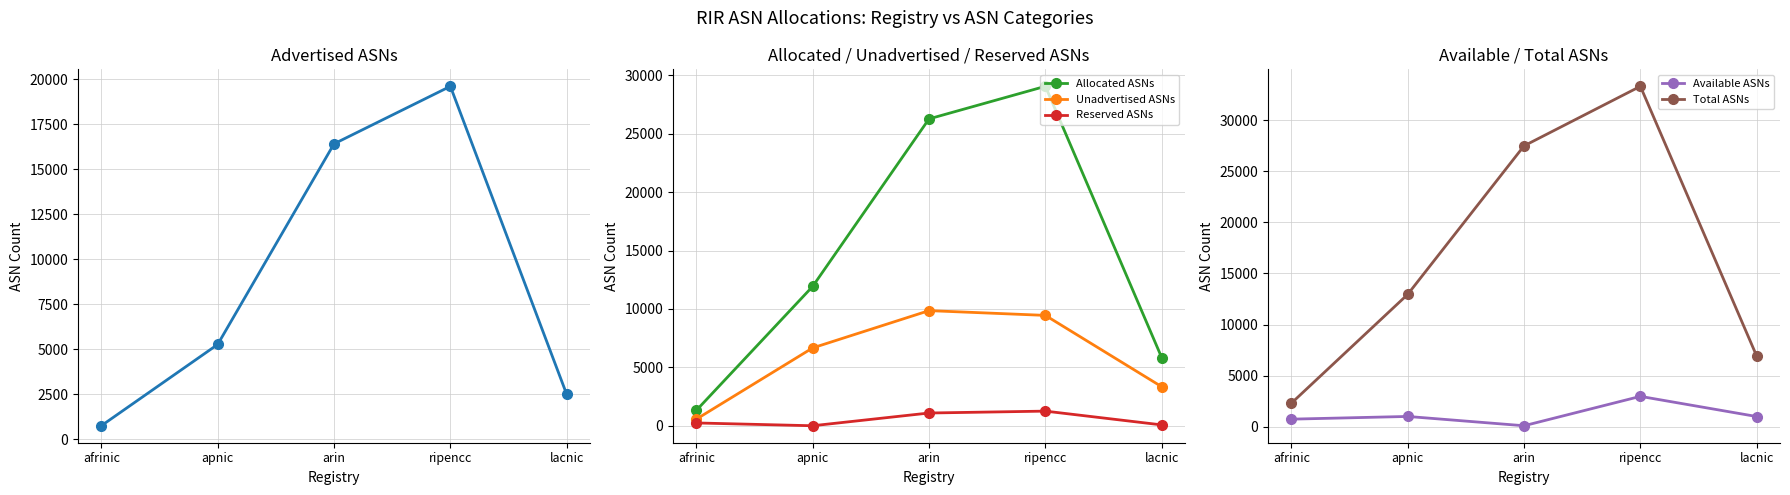

What is the average value of the Available ASNs series?

1170